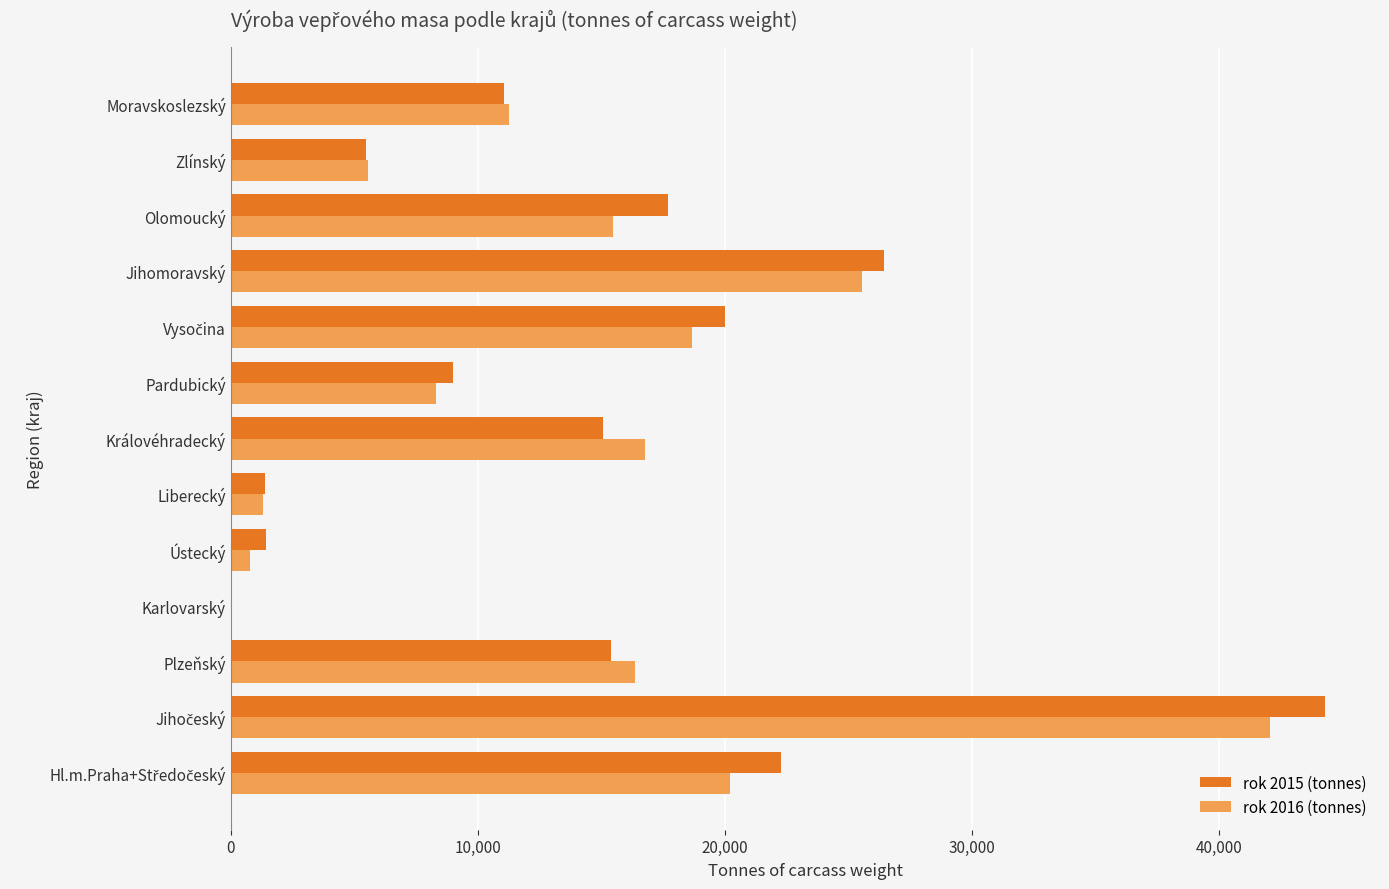

What is the maximum value shown in the chart?

44317